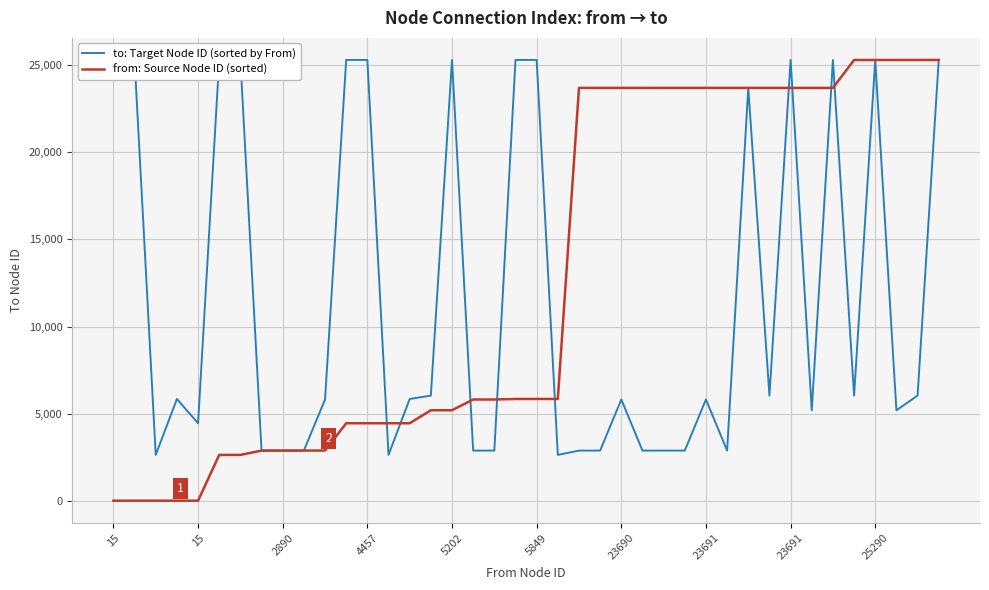

List the series in order of their peak value, highest first.

to: Target Node ID (sorted by From), from: Source Node ID (sorted)